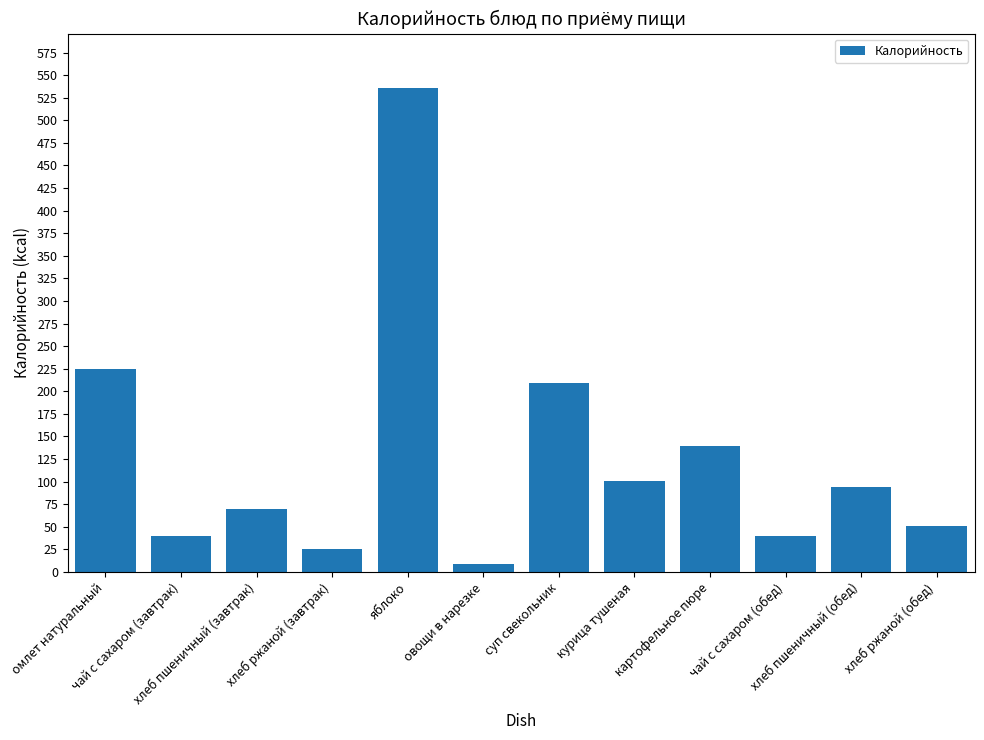

What is the smallest value displayed?

9